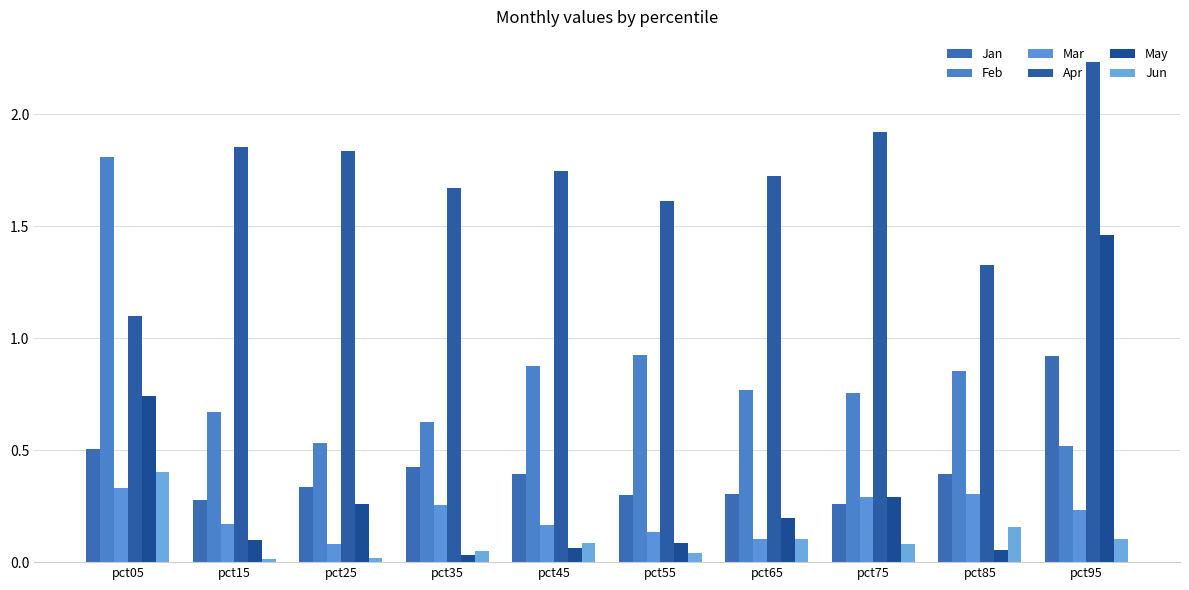

Is the value of Jun at pct05 greater than the value of Mar at pct45?

Yes